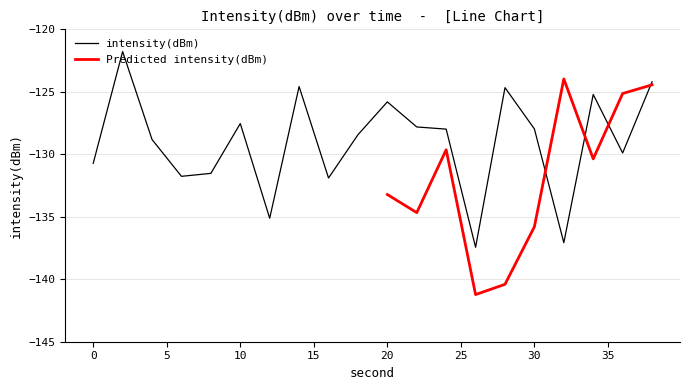

How many values exceed -127?

6